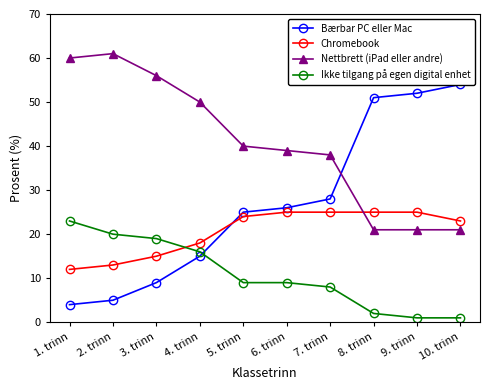

What is the label of the 3rd point from the left?

3. trinn